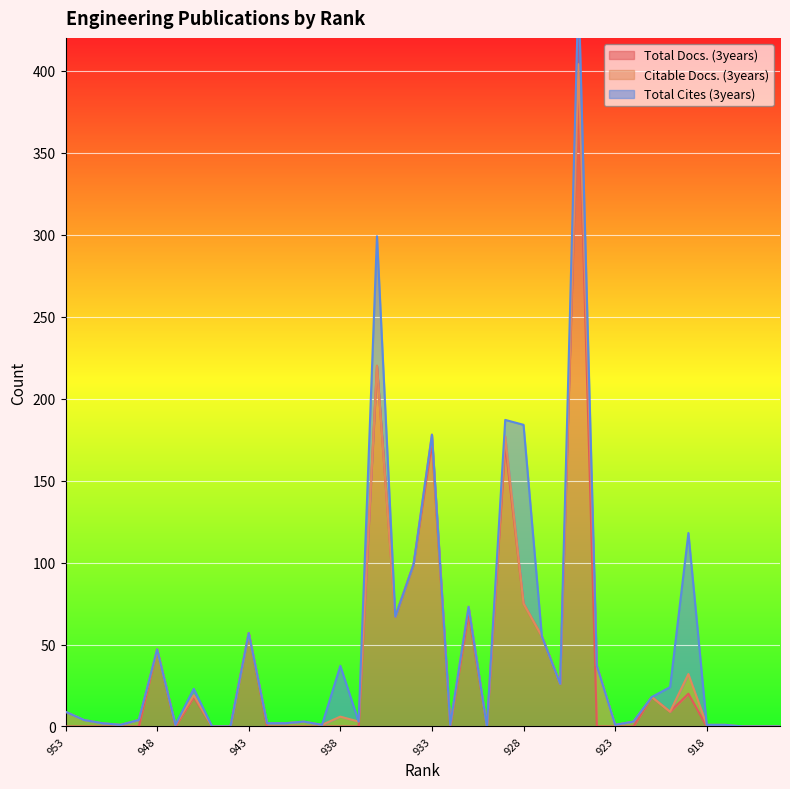

List the labels in order of Total Docs. (3years) value, smallest first.

953, 952, 951, 950, 949, 947, 945, 944, 942, 941, 940, 939, 938, 937, 932, 930, 924, 923, 922, 918, 917, 916, 915, 914, 920, 946, 921, 919, 926, 948, 927, 943, 935, 931, 928, 934, 929, 933, 936, 925